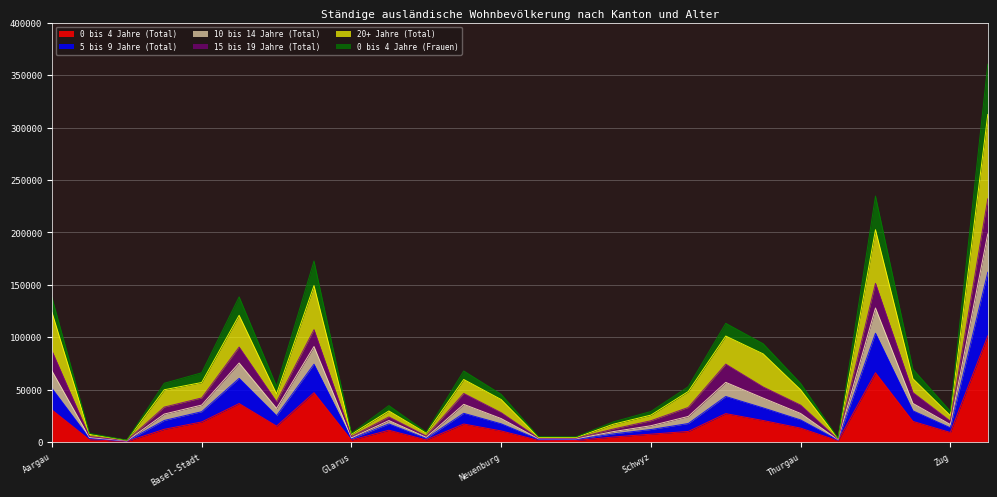

What is the value of the 0 bis 4 Jahre (Total) point at the 23rd from the left?

66038